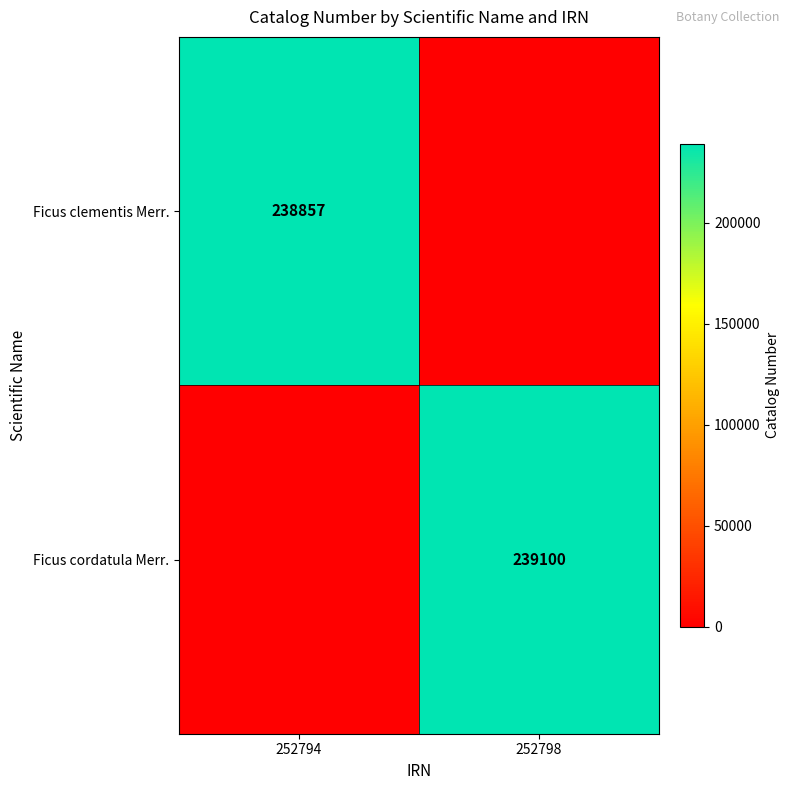

The value of Ficus cordatula Merr. at 252798 is 239100. True or false?

True